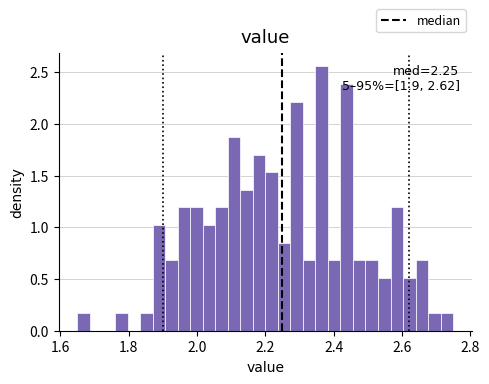

Around what value on the x-axis is the tallest bar? Give the approximate position of its centre, as read against the axis.

2.36